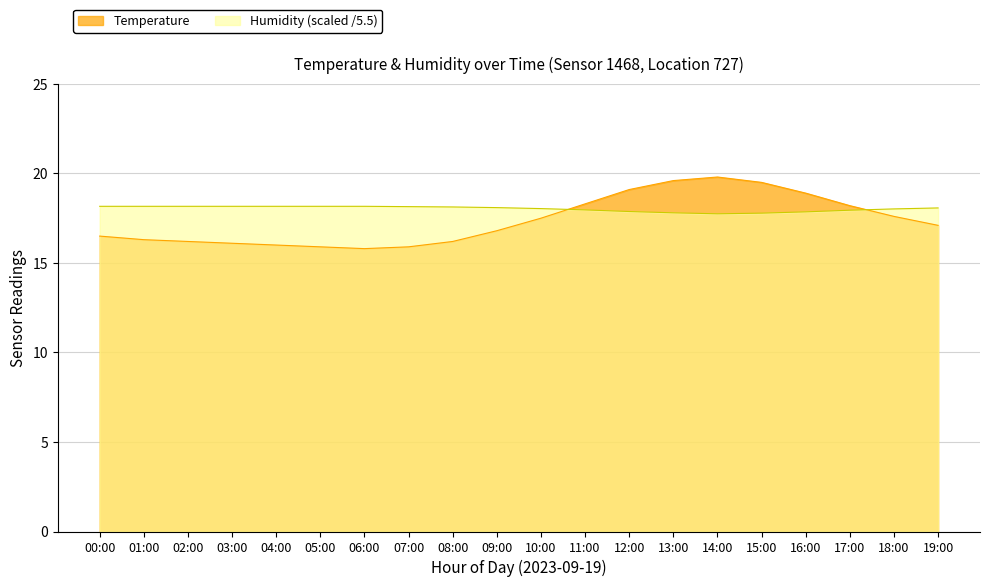

What is the sum of all Temperature values?

347.3